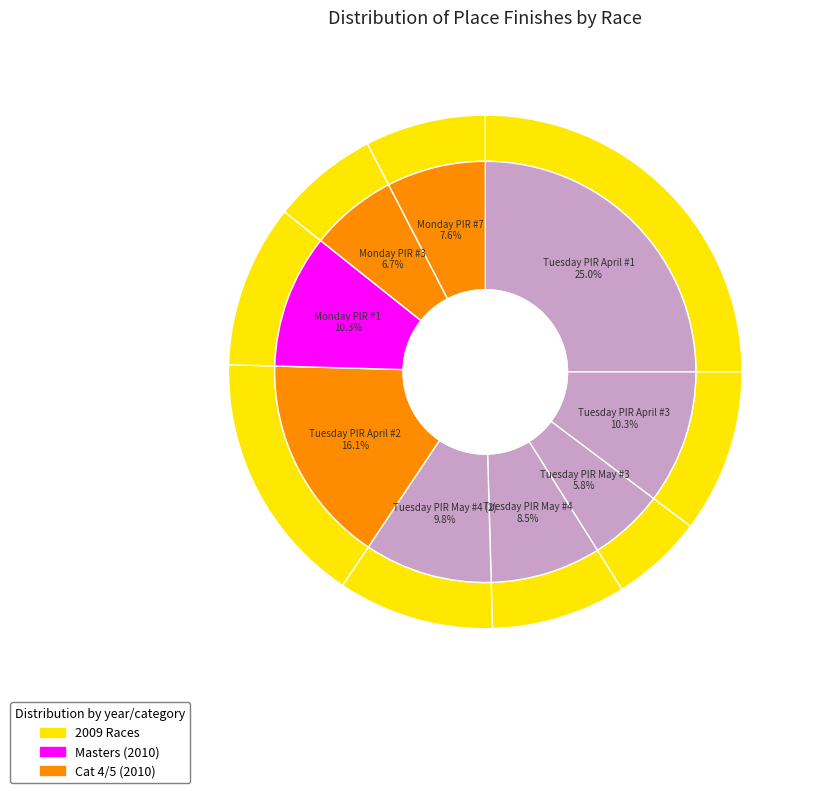

To the nearest percent, what percentage of the pie is Tuesday PIR May #3?

6%